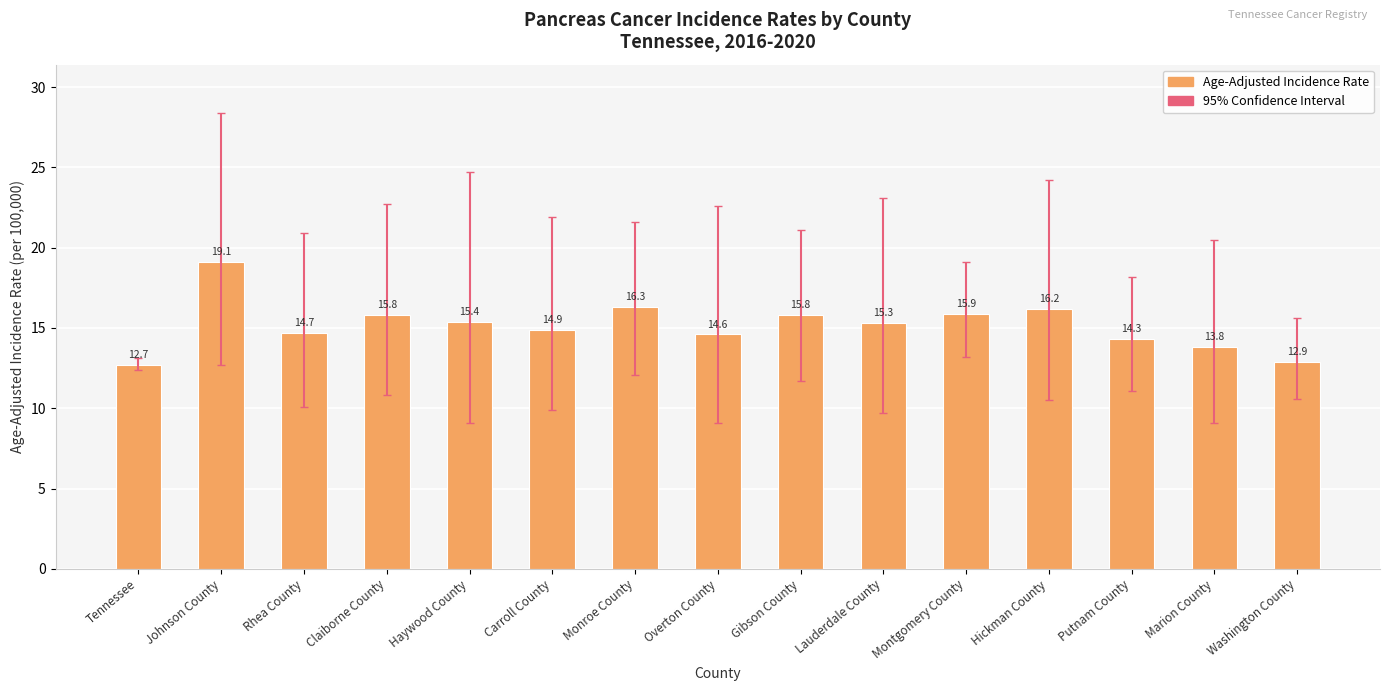

The value at Montgomery County is 23.2. True or false?

False